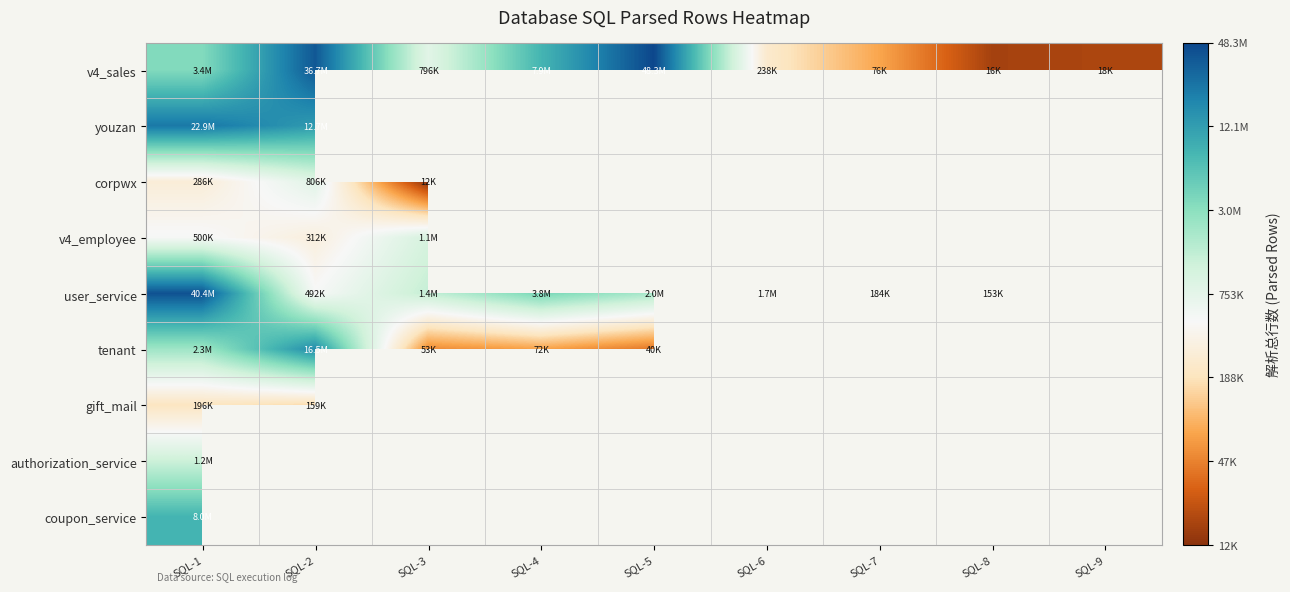

Rank the series by their maximum value, from lowest to highest.

gift_mail, corpwx, v4_employee, authorization_service, coupon_service, tenant, youzan, user_service, v4_sales